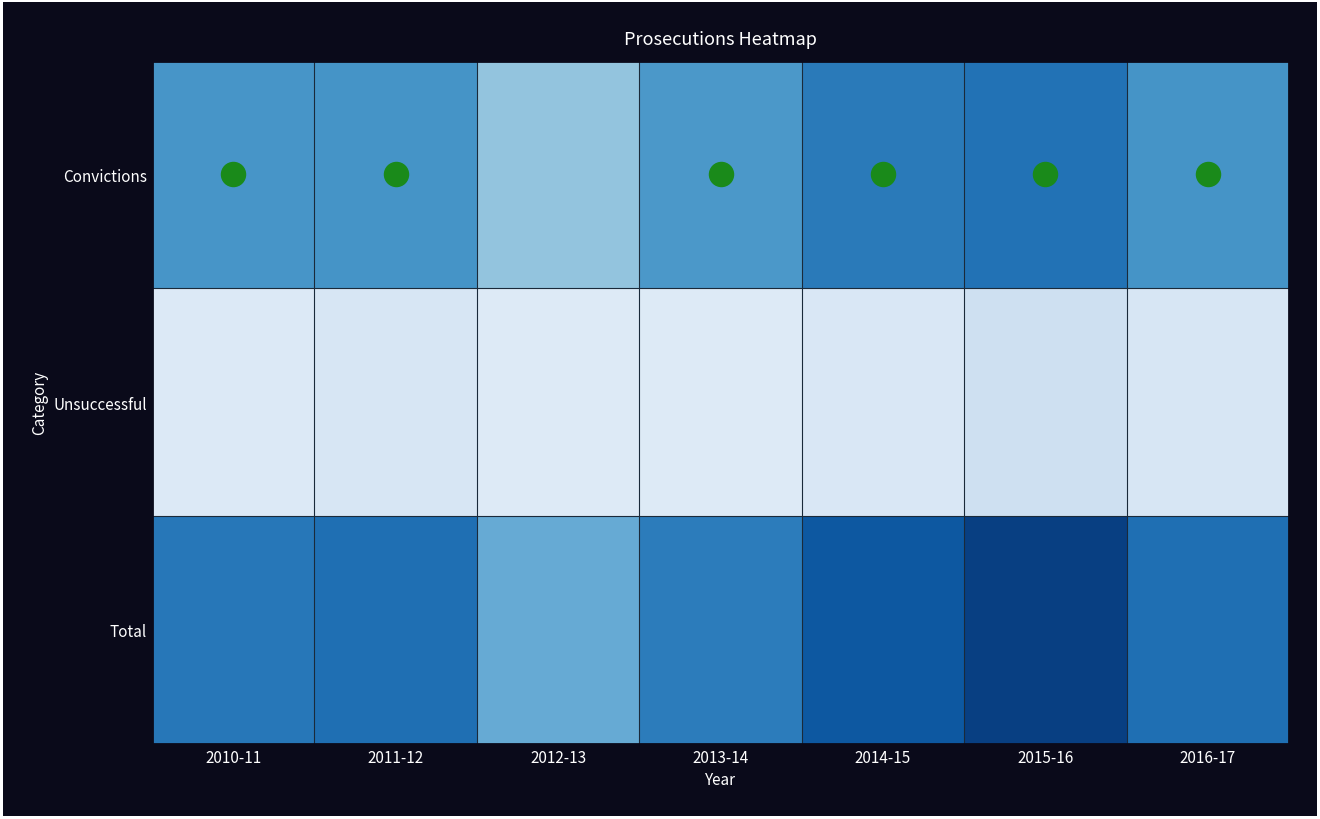

Between 2010-11 and 2015-16, which is larger?

2015-16